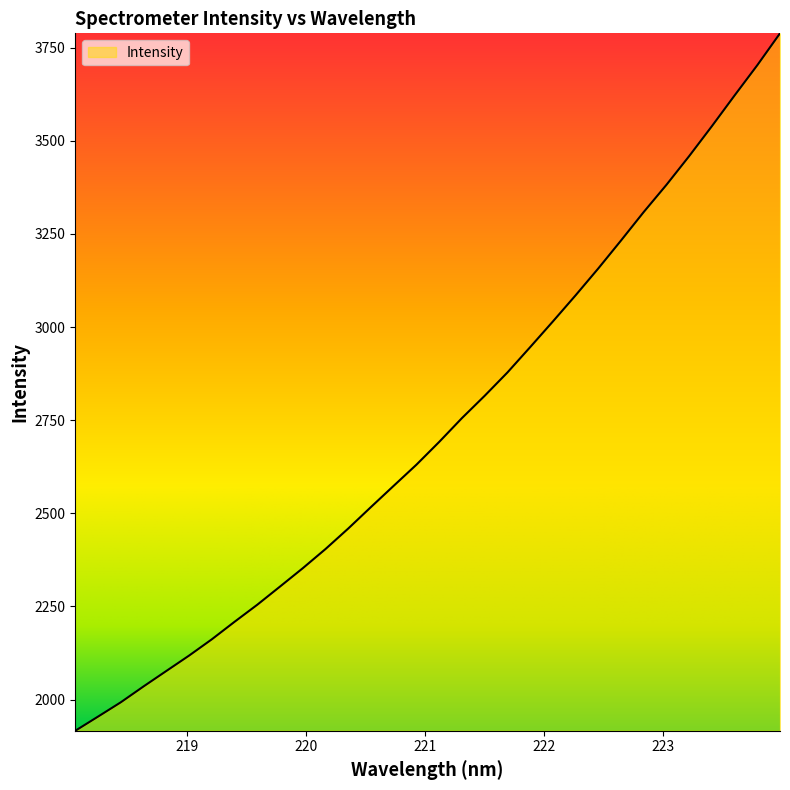

What is the difference between the maximum and minimum values?

1872.6